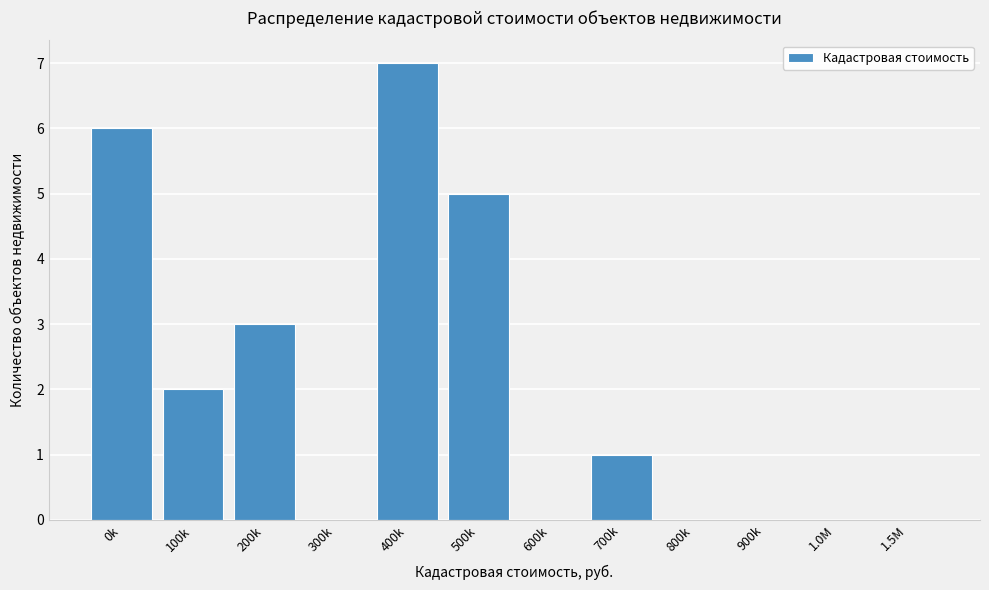

Reading left to right, extract all data points from this chart.

0k=6	100k=2	200k=3	300k=0	400k=7	500k=5	600k=0	700k=1	800k=0	900k=0	1.0M=0	1.5M=0